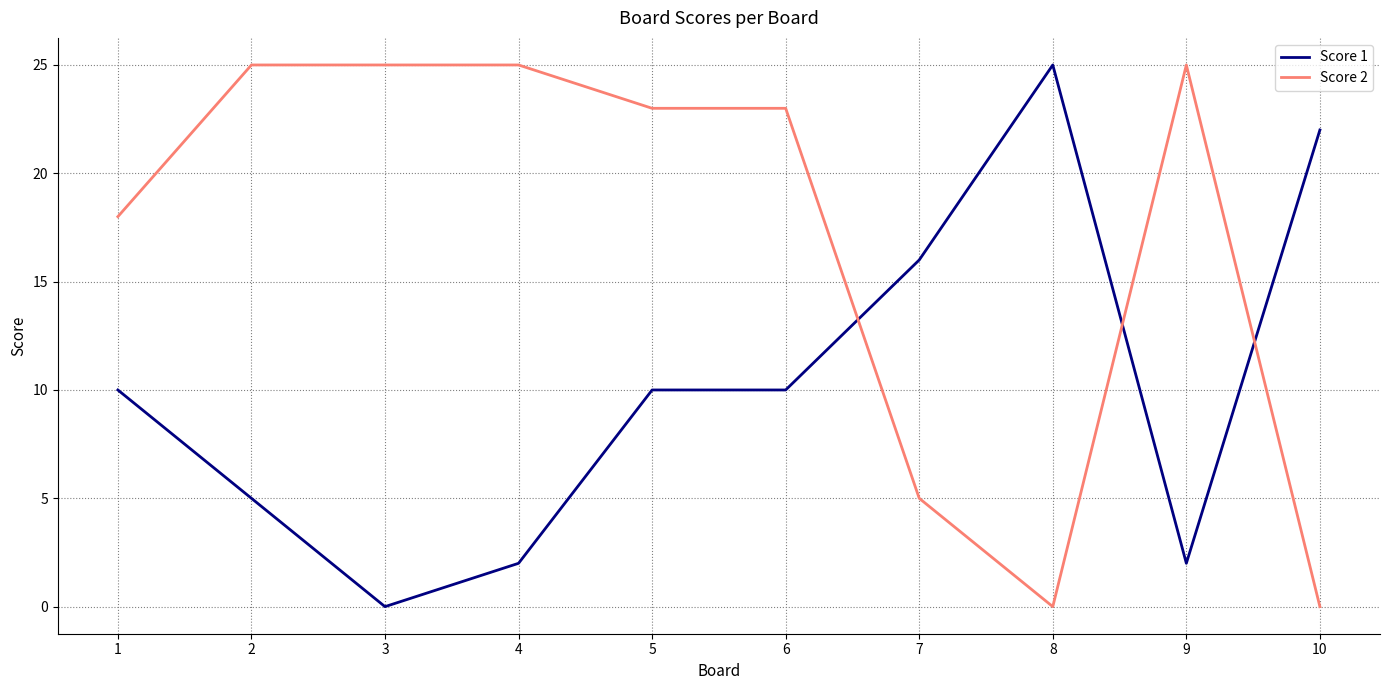

What is the greatest value displayed?

25